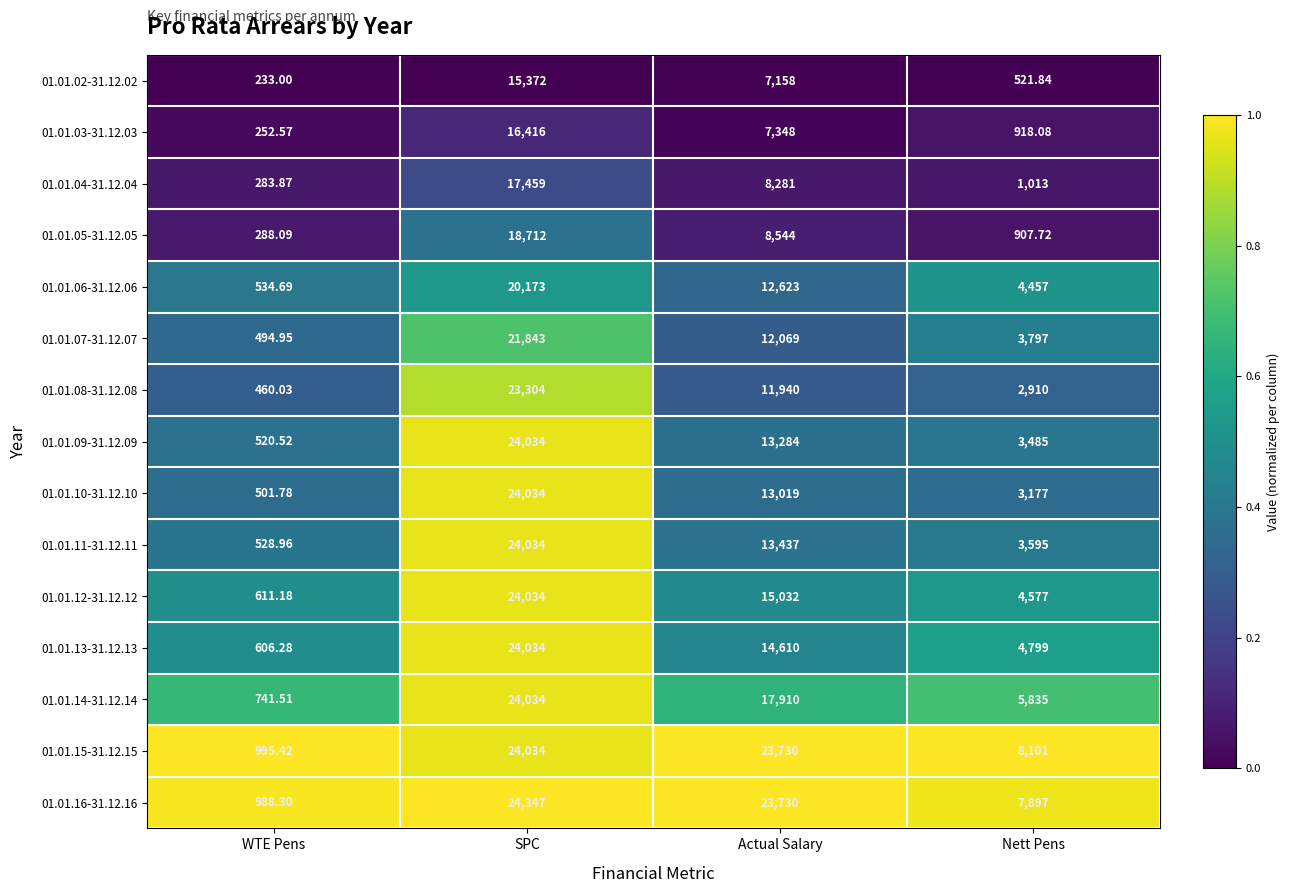

At which category does the chart reach its peak across all series?

SPC